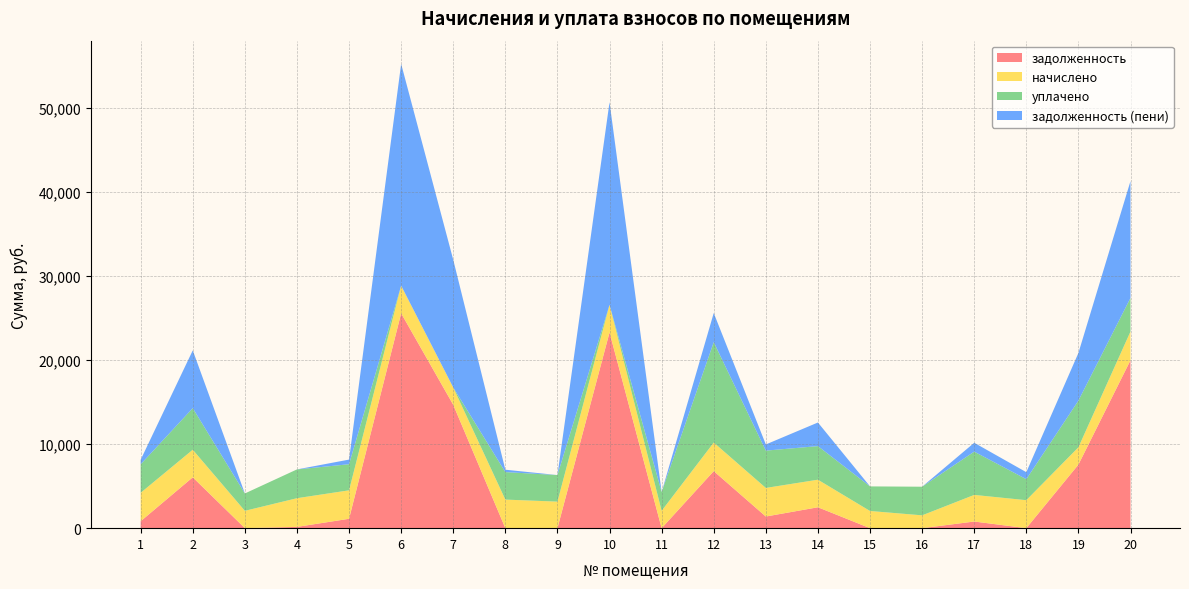

Reading right to left, extract all data points from this chart.

задолженность: 20=20000.0	19=7569.0	18=1.1	17=792.1	16=0.0	15=0.0	14=2489.2	13=1388.0	12=6792.8	11=0.0	10=23312.6	9=0.0	8=0.0	7=14688.9	6=25585.4	5=1118.1	4=151.8	3=5.5	2=6057.4	1=825.4
начислено: 20=3417.0	19=2060.2	18=3331.8	17=3168.4	16=1527.8	15=2046.0	14=3282.0	13=3402.8	12=3402.8	11=2067.2	10=3282.0	9=3161.3	8=3402.8	7=2060.2	6=3289.2	5=3388.6	4=3417.0	3=2060.2	2=3282.0	1=3388.6
уплачено: 20=4000.0	19=5555.9	18=2498.0	17=5151.8	16=3408.0	15=2927.5	14=4000.0	13=4442.5	12=11951.1	11=2237.1	10=0.0	9=3162.0	8=3274.3	7=0.0	6=0.0	5=3106.1	4=3424.8	3=2067.3	2=4952.7	1=3390.7
задолженность (пени): 20=13914.3	19=5675.1	18=834.0	17=1056.1	16=0.0	15=0.0	14=2809.7	13=735.2	12=3470.5	11=0.0	10=24133.1	9=0.0	8=283.6	7=15203.9	6=26407.7	5=553.2	4=2.1	3=0.0	2=6877.9	1=540.5